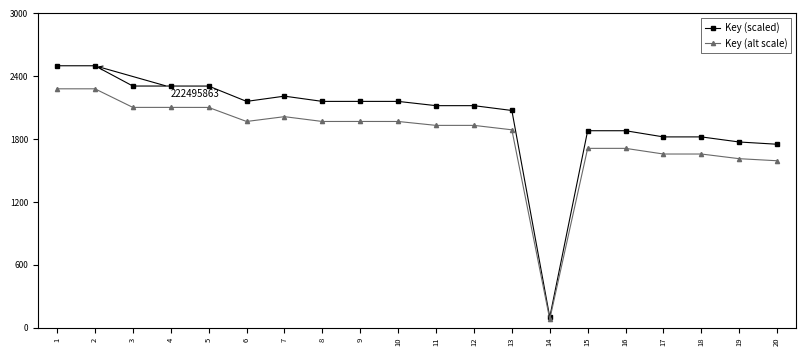

True or false: Key (alt scale) has more than 1 interior local peaks.

True